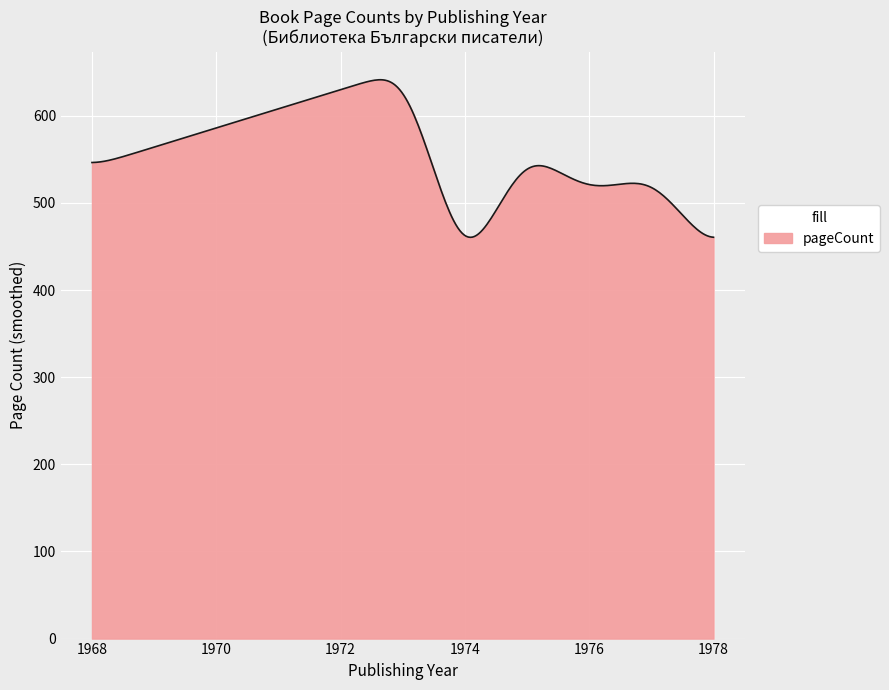

What is the difference between the maximum and minimum values?

180.8